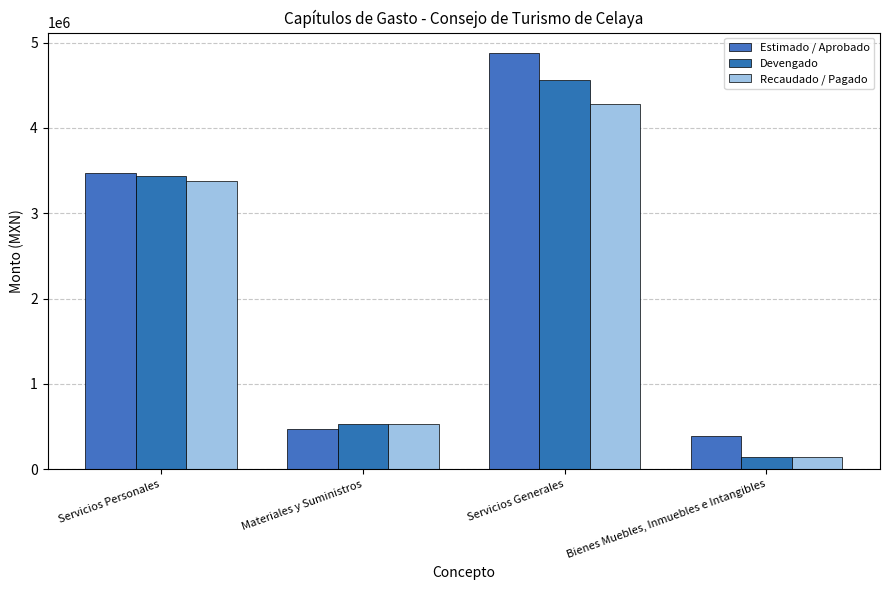

Where is Recaudado / Pagado nearest to the value 2210972?

Servicios Personales